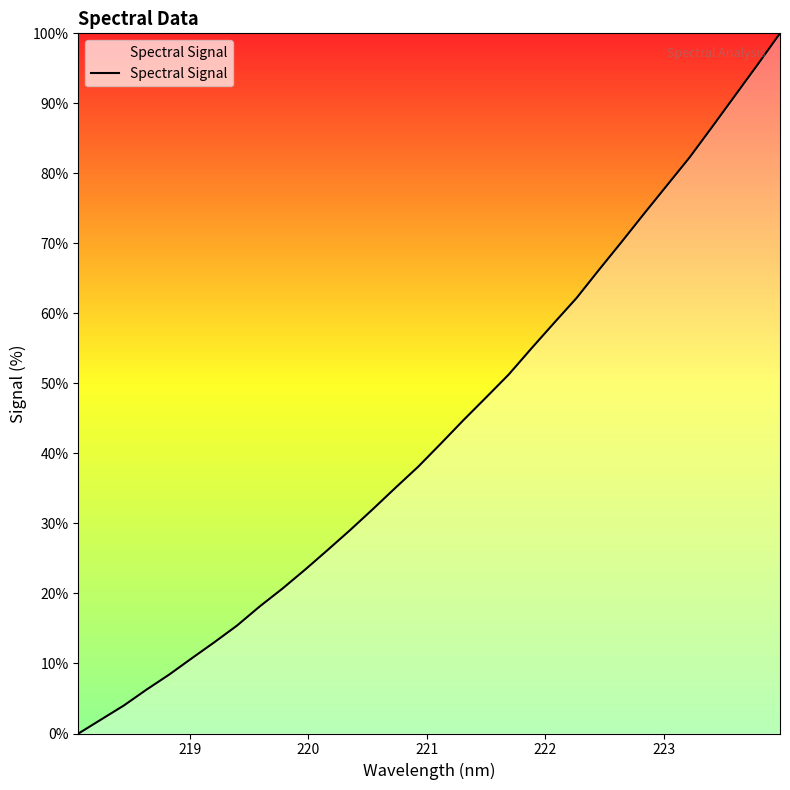

What is the maximum value shown in the chart?

100.0